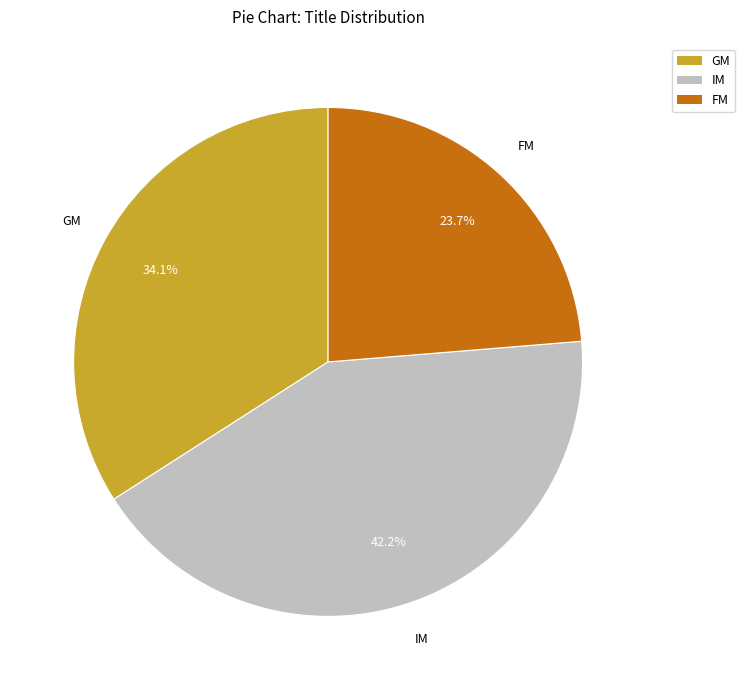

What is the total percentage of IM and FM?

65.9%